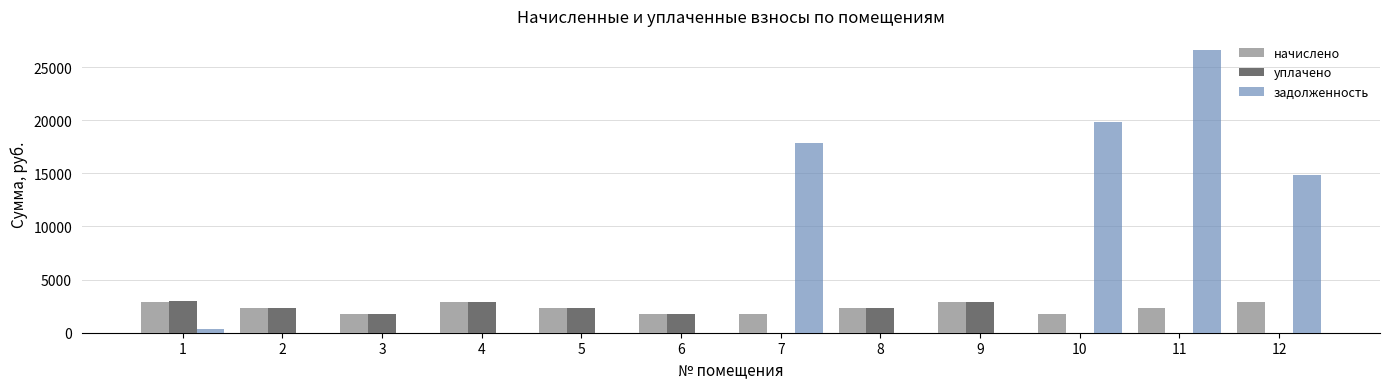

How many groups of bars are there?

12